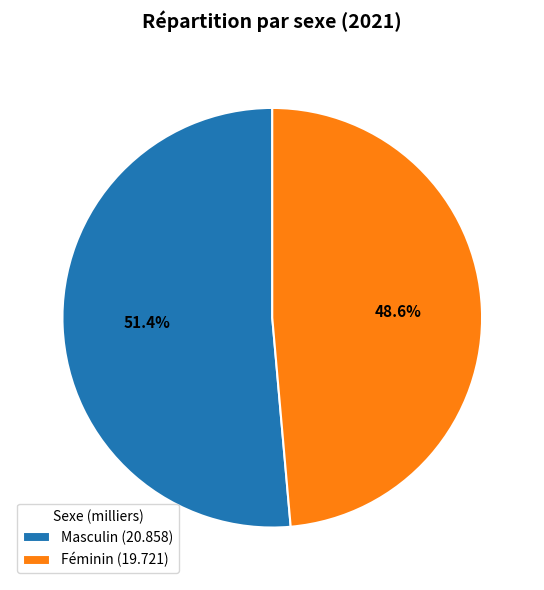

Which slice is the smallest?

Féminin